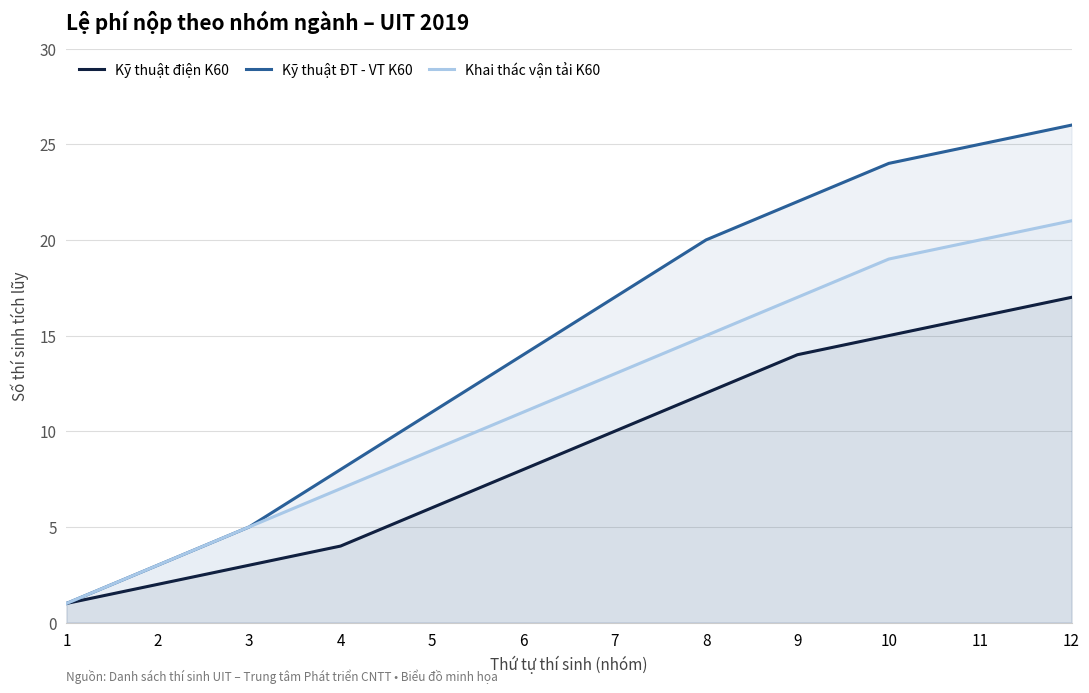

What is the difference between the highest and lowest values at 3?

2